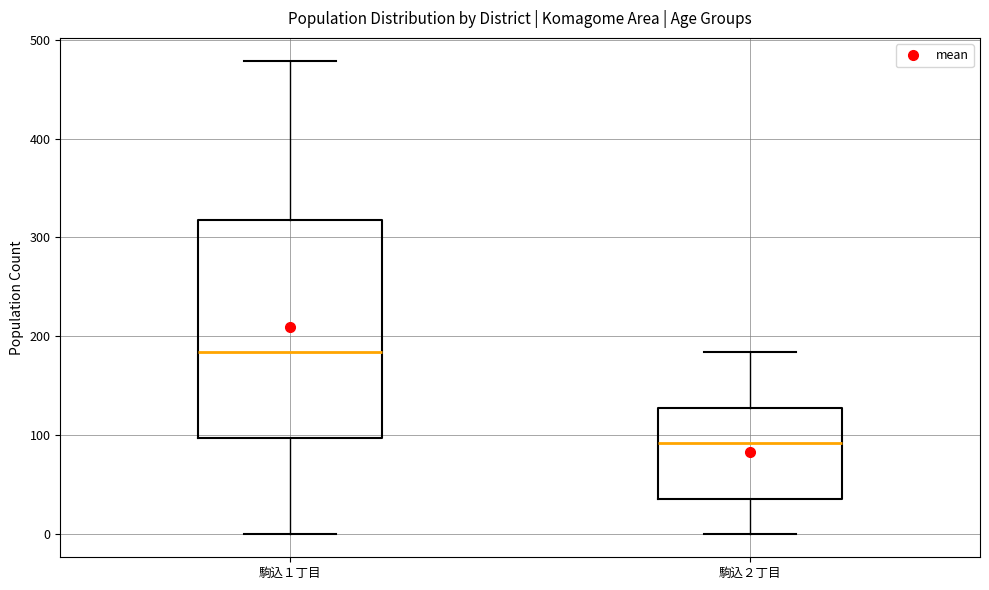

Reading left to right, read every box against the y-axis: the position of its median line, the range the box covers, and the ends of its whiskers. The values are not printed on the chart, so give them approximately, as read against the axis.

駒込１丁目: median 180, box 100 to 320, whiskers 0 to 480
駒込２丁目: median 90, box 40 to 130, whiskers 0 to 180